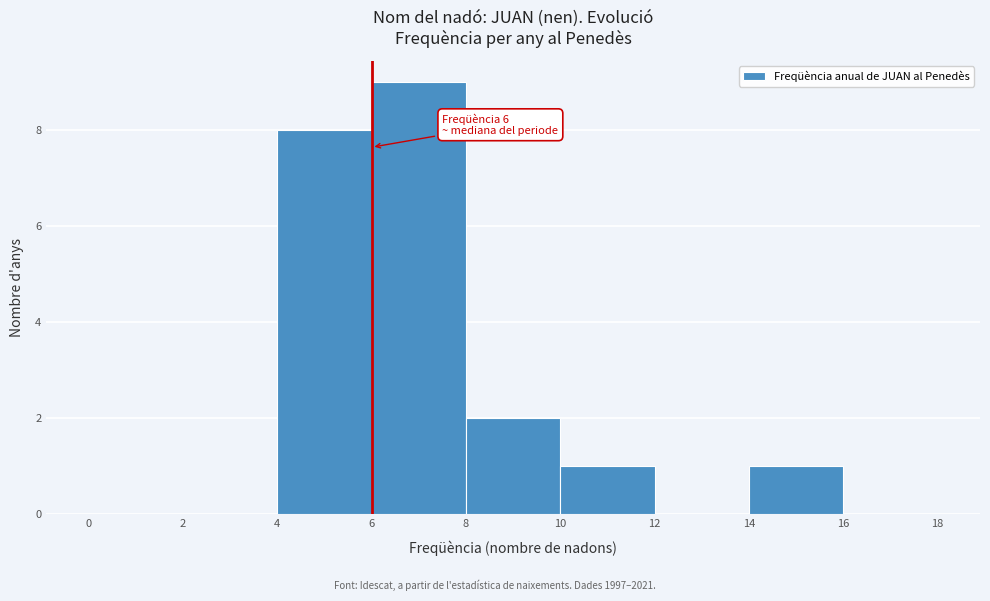

Which range on the x-axis has the tallest bar?

6 to 8